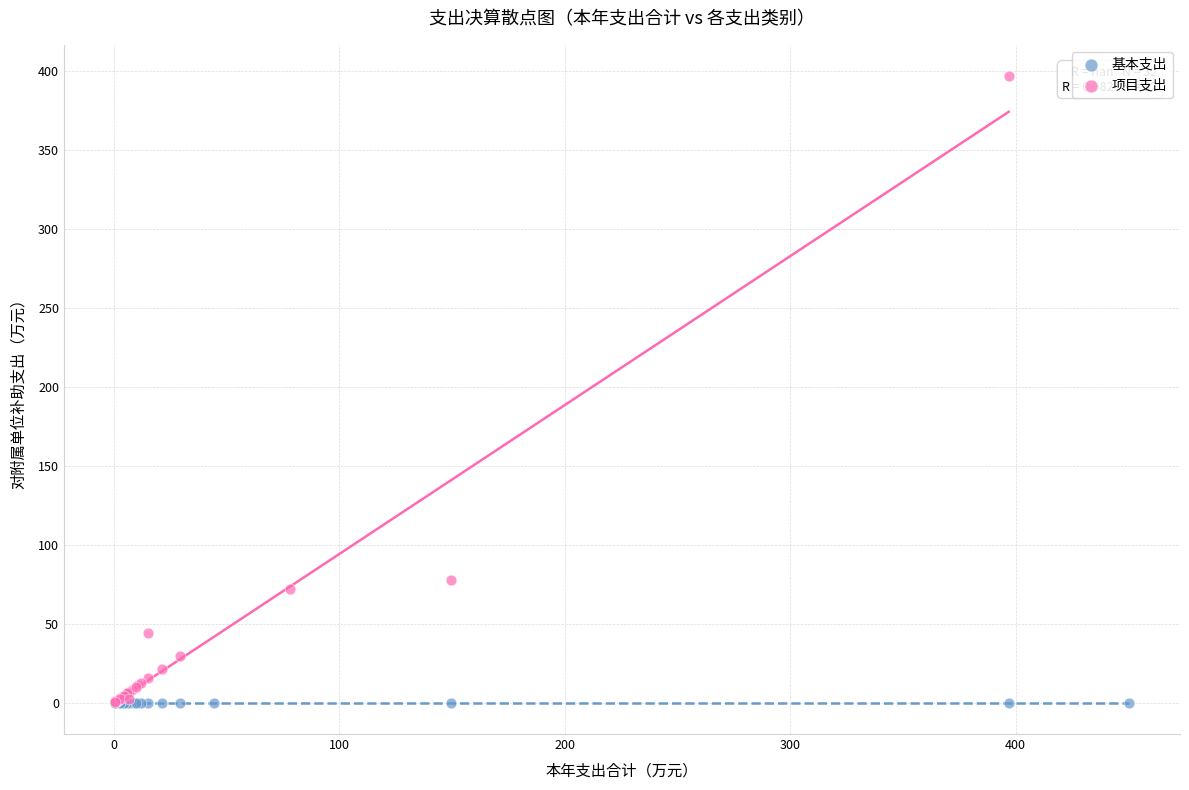

Which series reaches the maximum Y coordinate?

项目支出